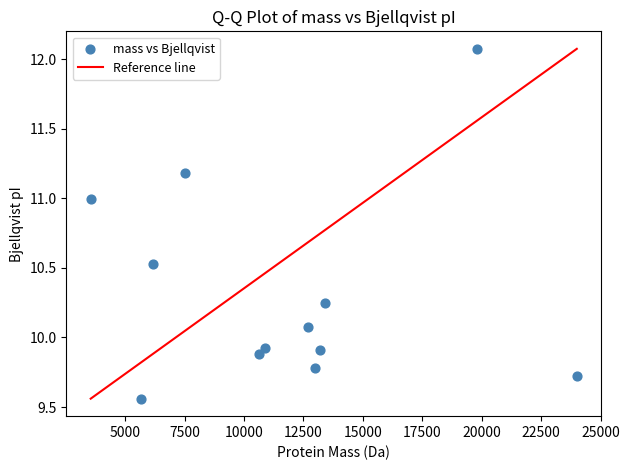

What is the average Y value?

10.3